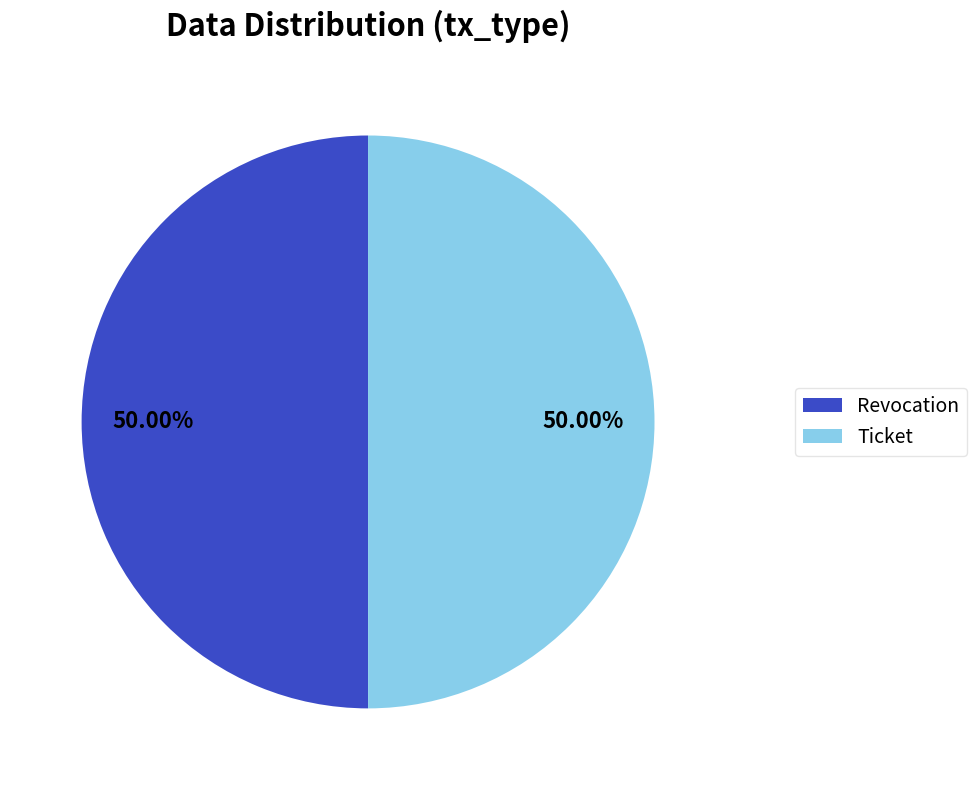

Approximately how many times larger is the value at Revocation compared to Ticket?

1.0